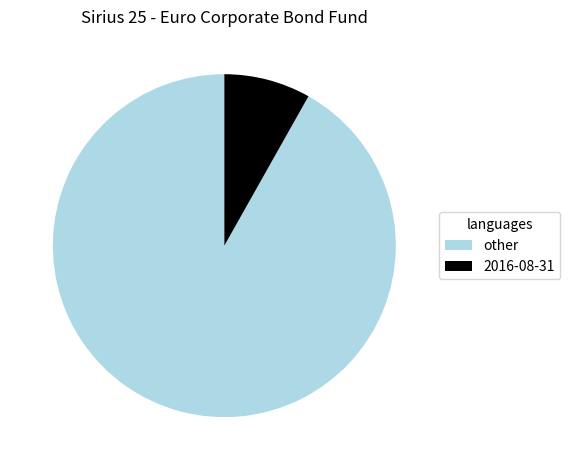

Does any single category account for the majority?

Yes